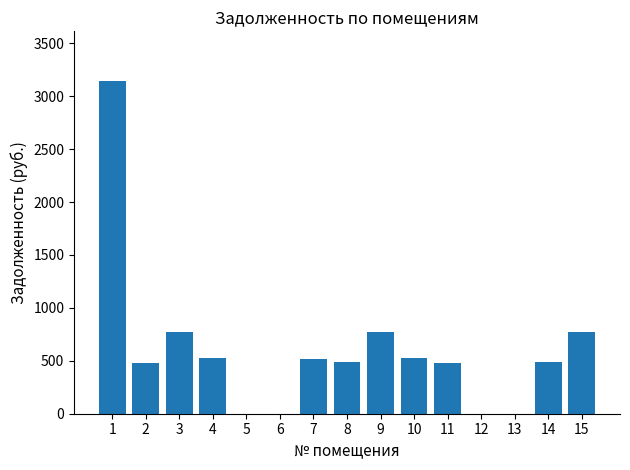

Approximately how many times larger is the value at 8 compared to 7?

0.9